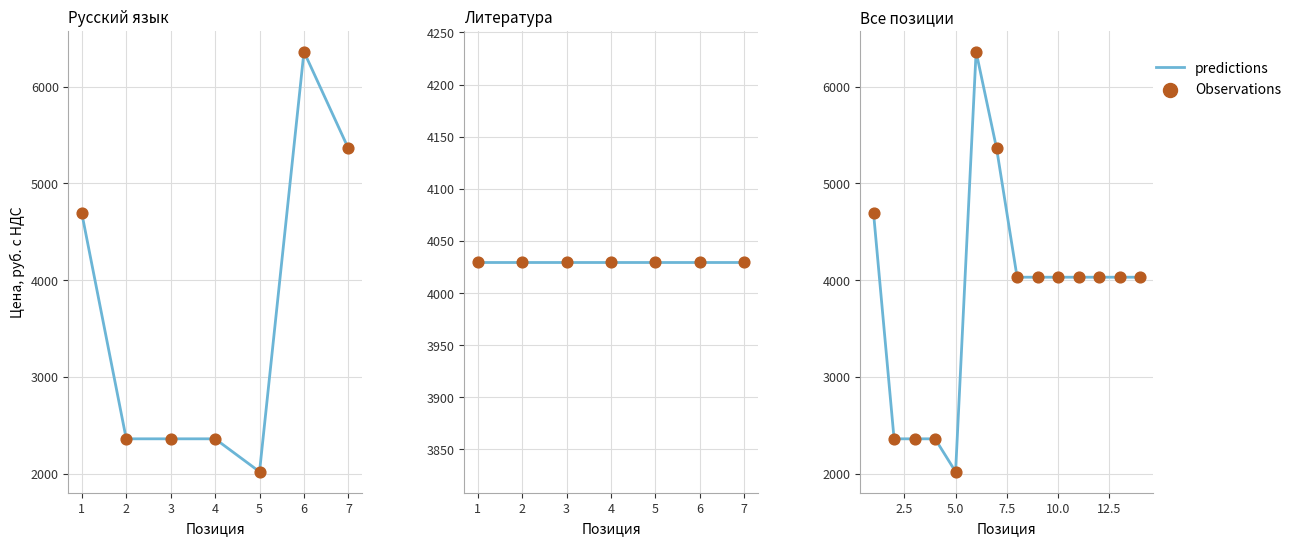

Which series has the largest total across all categories?

predictions